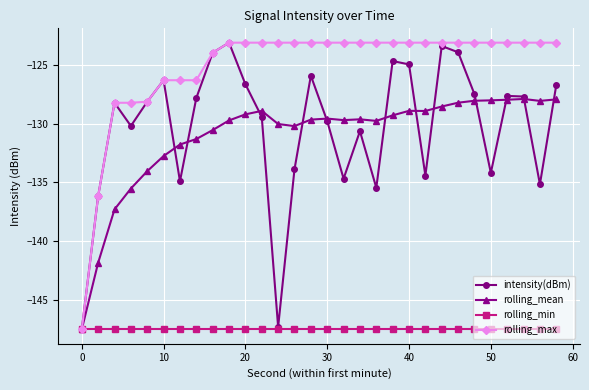

What is the value of the rolling_mean point at the 9th from the left?

-130.5